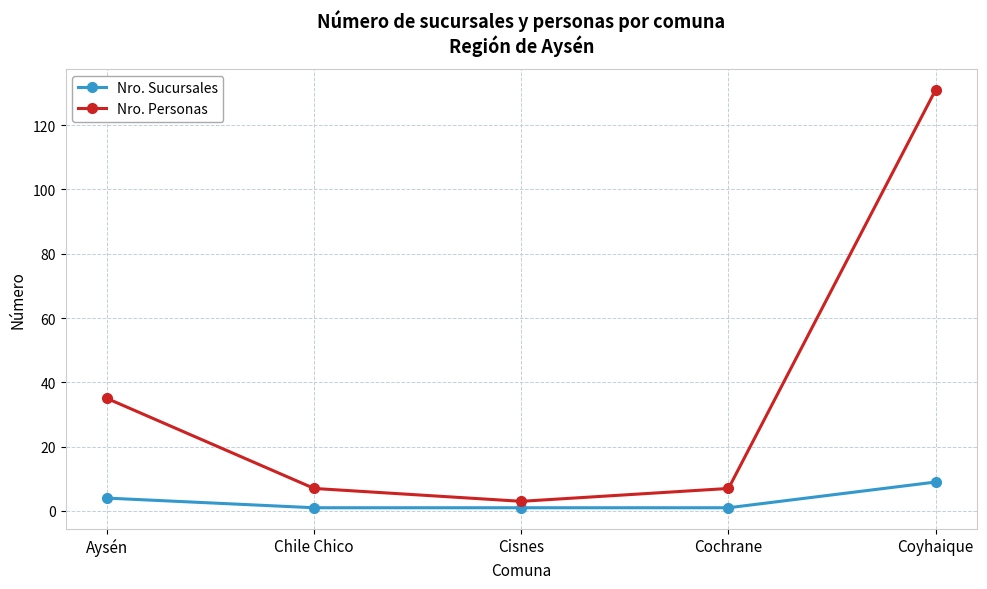

How many categories are shown in the chart?

5